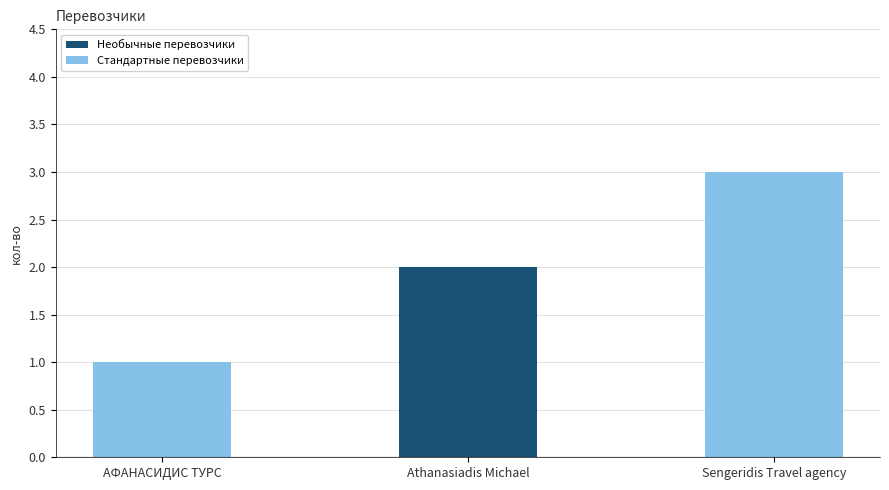

The chart shows a value of 5 at Sengeridis Travel agency. True or false?

False